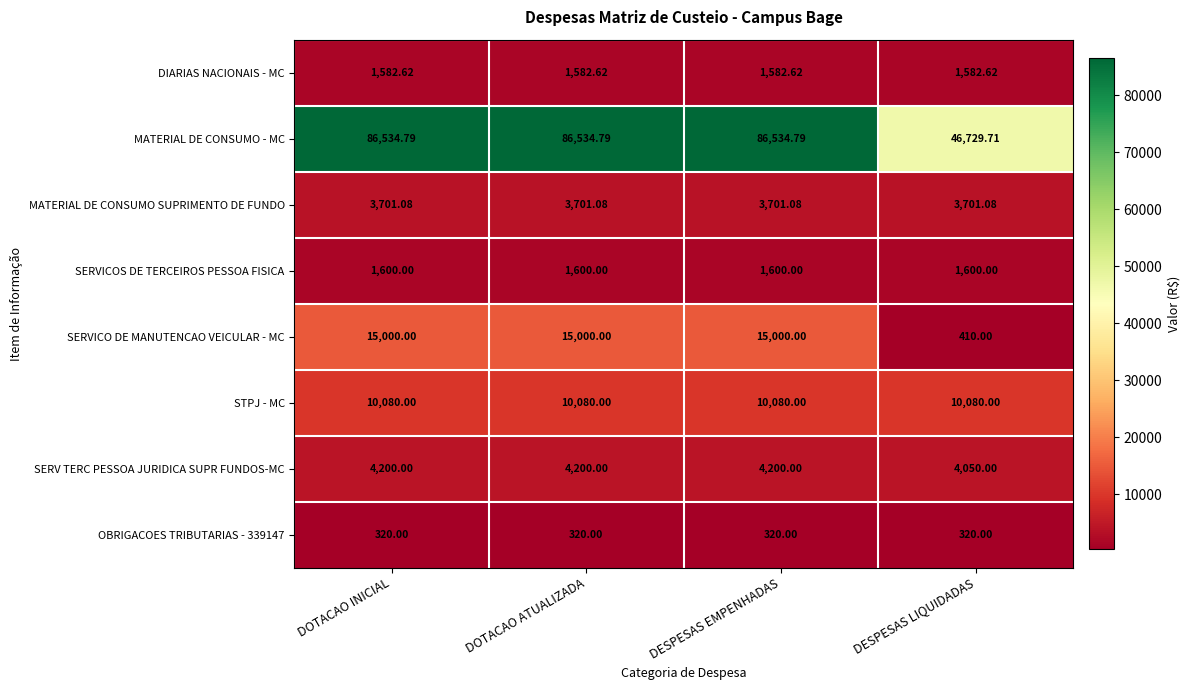

Between DESPESAS EMPENHADAS and DESPESAS LIQUIDADAS, which series saw the biggest shift?

MATERIAL DE CONSUMO - MC